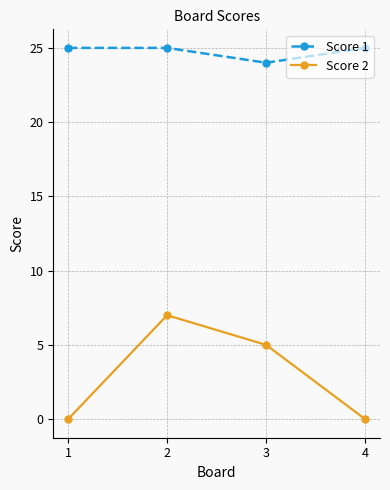

The Score 1 series shows 41 at 1. True or false?

False